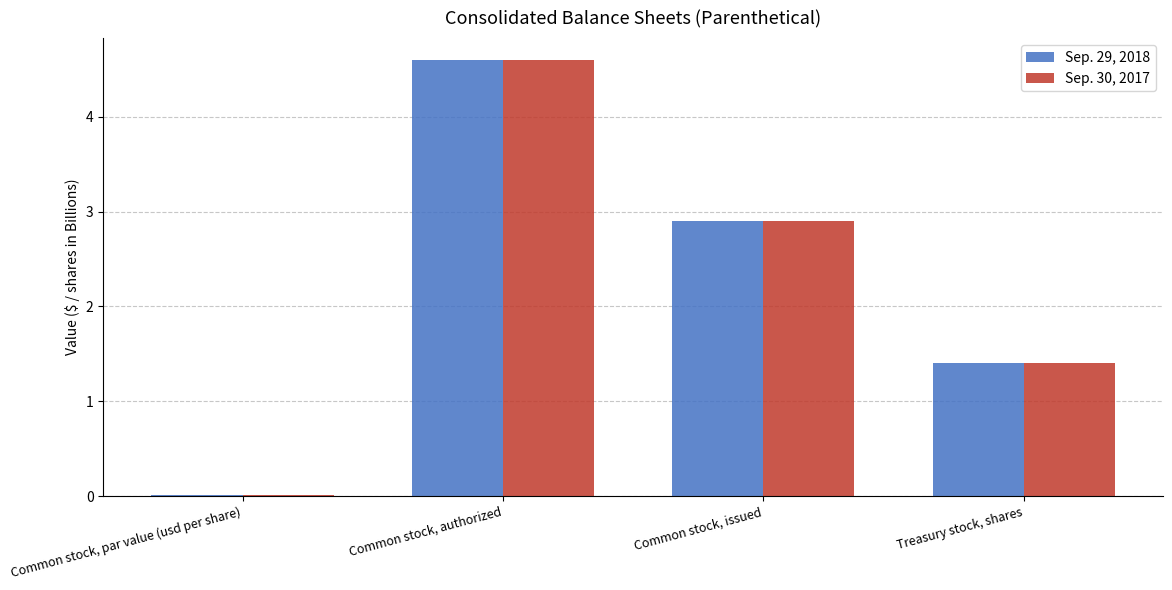

Which category has the highest value across all series?

Common stock, authorized